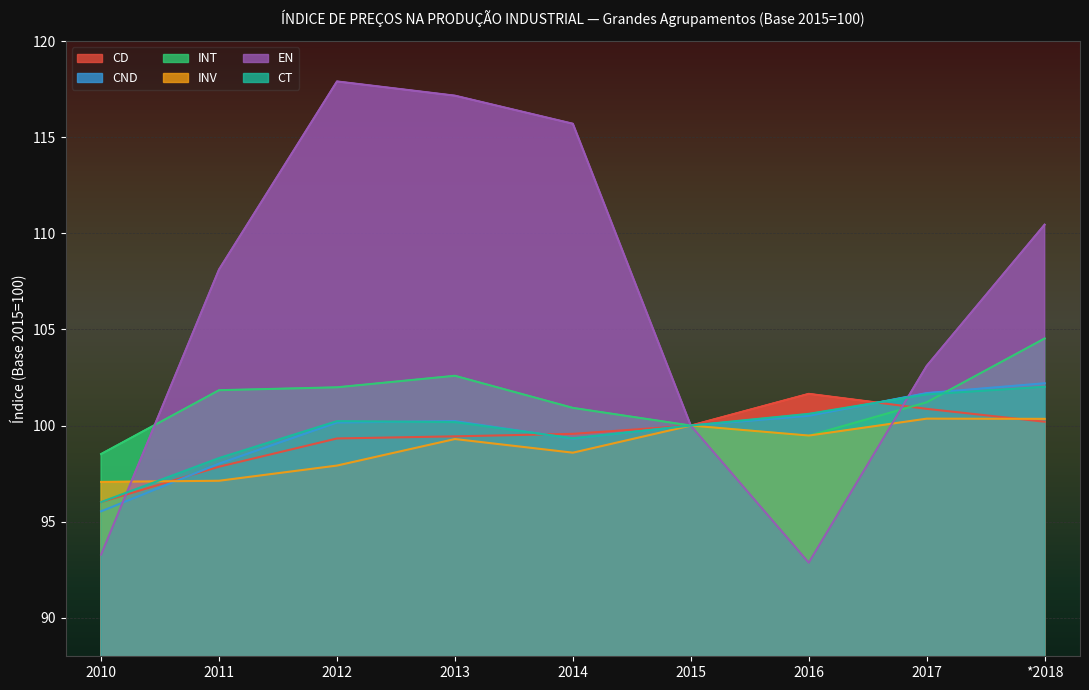

What is the greatest value displayed?

117.9